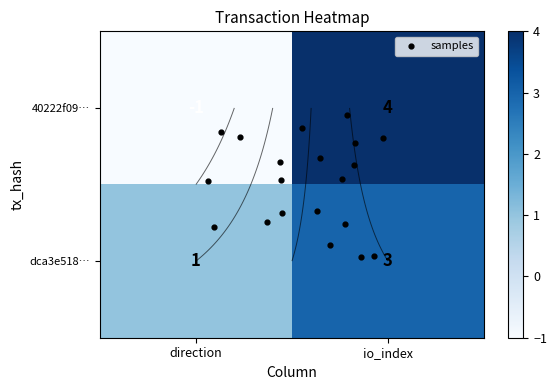

Reading left to right, list all the values displayed in this chart.

40222f0928548ee8f7f30a4a4e3d3676f9b129d: -1=-1	1=4
dca3e518351473d530305b8a4fe7b46f7bb09d4: -1=1	1=3